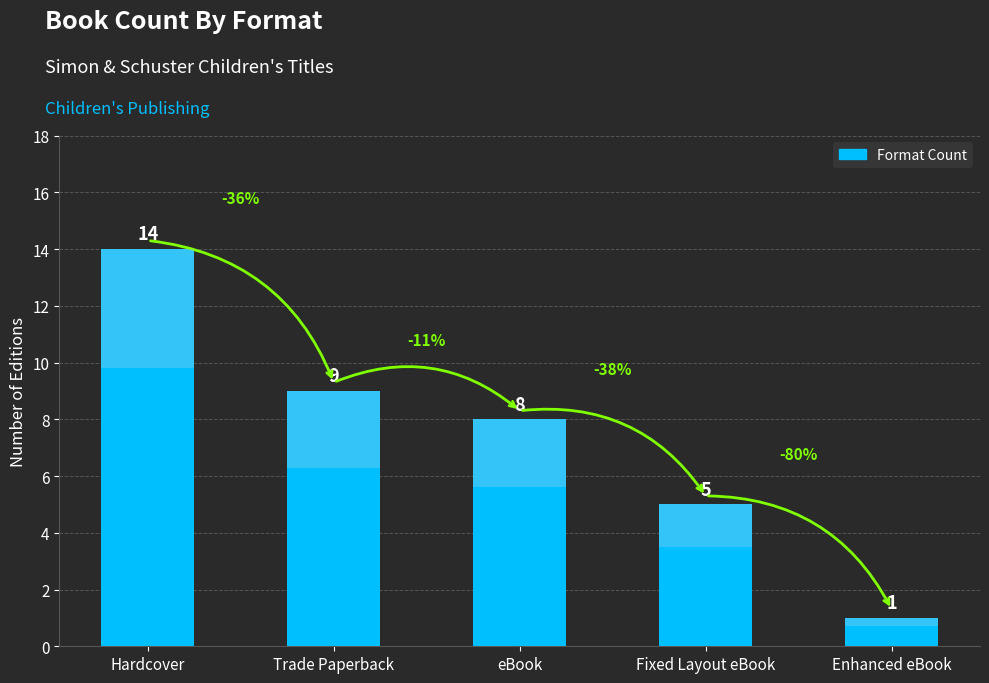

The value at Fixed Layout eBook is 5. True or false?

True